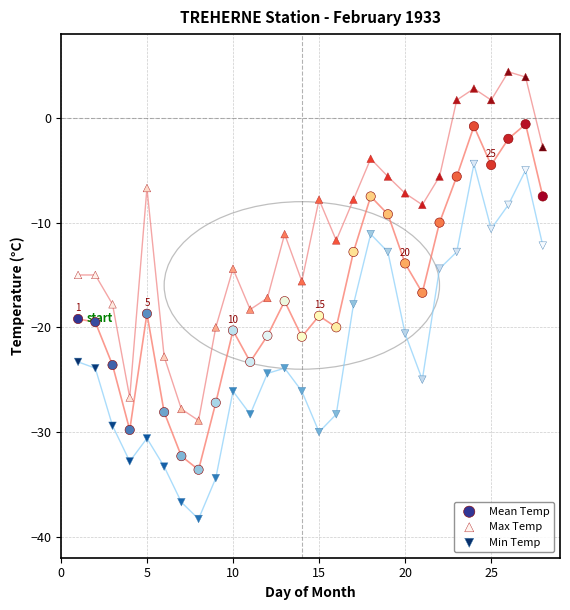

What are all the series names shown in the legend?

Mean Temp, Max Temp, Min Temp